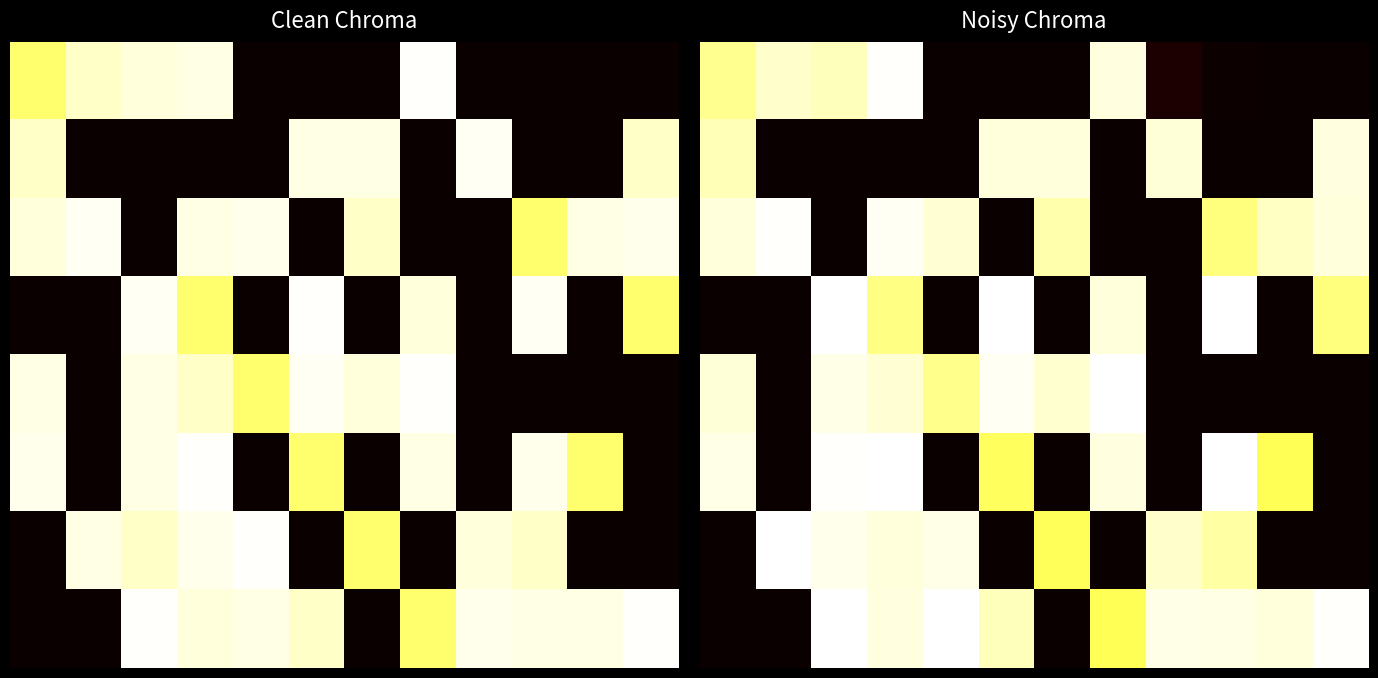

How many distinct data groups are displayed?

8